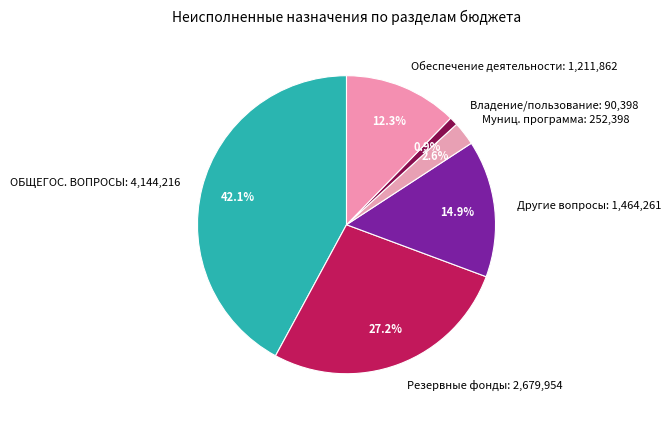

Is there a majority slice in this chart?

No